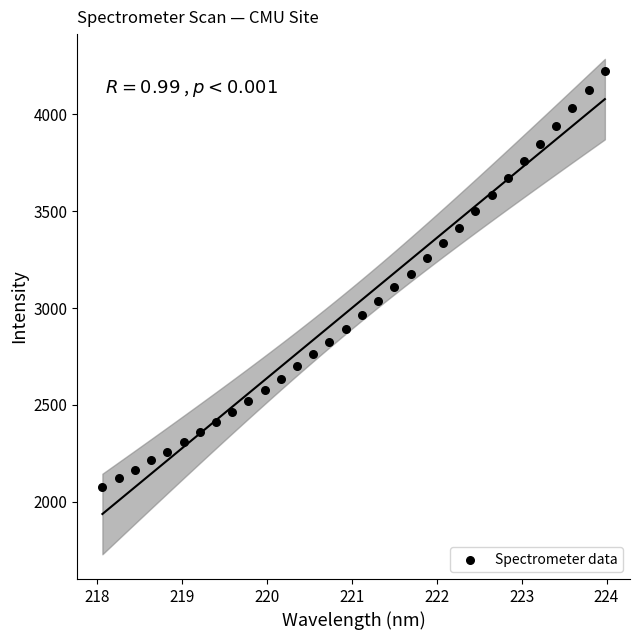

What is the range of Y values (max minus min)?

2147.2